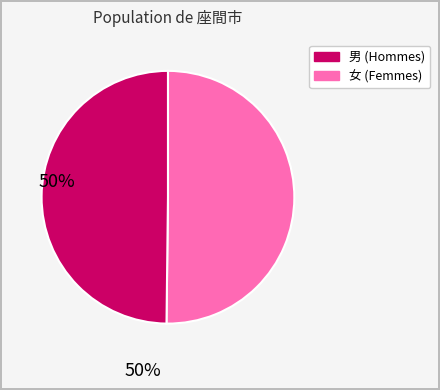

How many segments does this pie chart have?

2